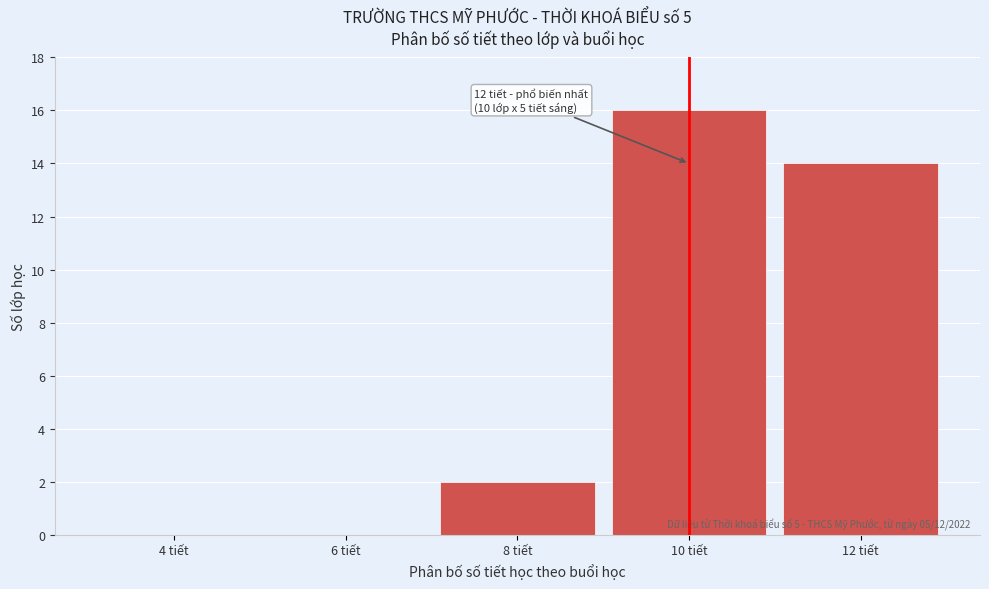

Reading left to right, transcribe all the data shown in this chart.

4 tiết=0	6 tiết=0	8 tiết=2	10 tiết=16	12 tiết=14